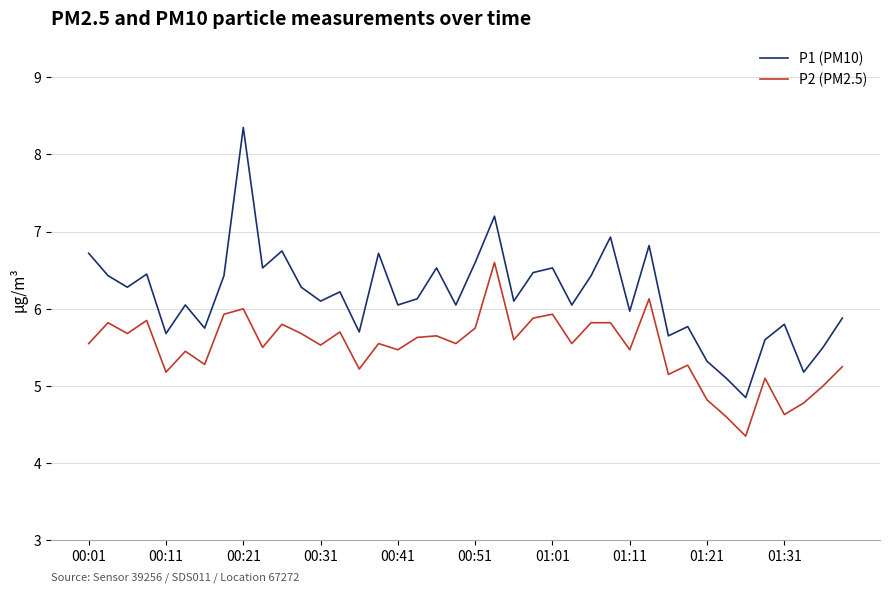

What is the difference between the maximum and minimum values in the P1 (PM10) series?

3.5